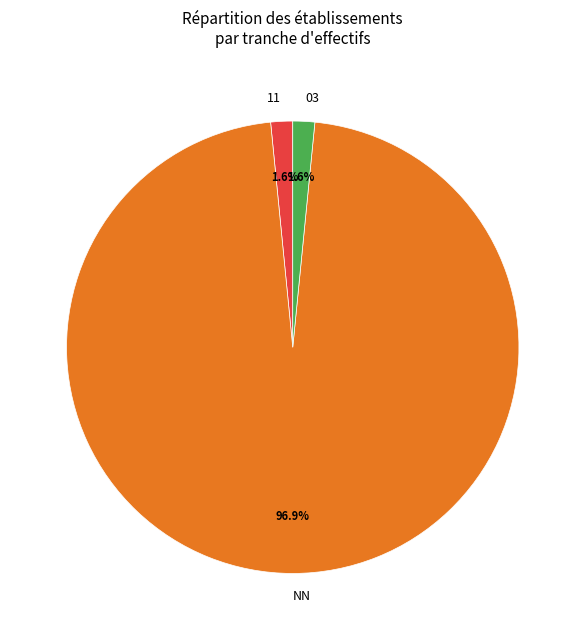

Is the sum of 11 and NN greater than half?

Yes